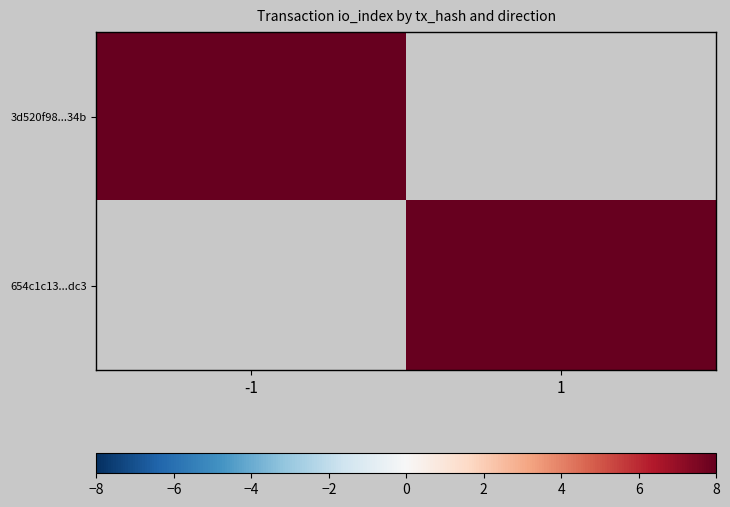

Rank the series at 1 from lowest to highest value.

3d520f98...34b, 654c1c13...dc3